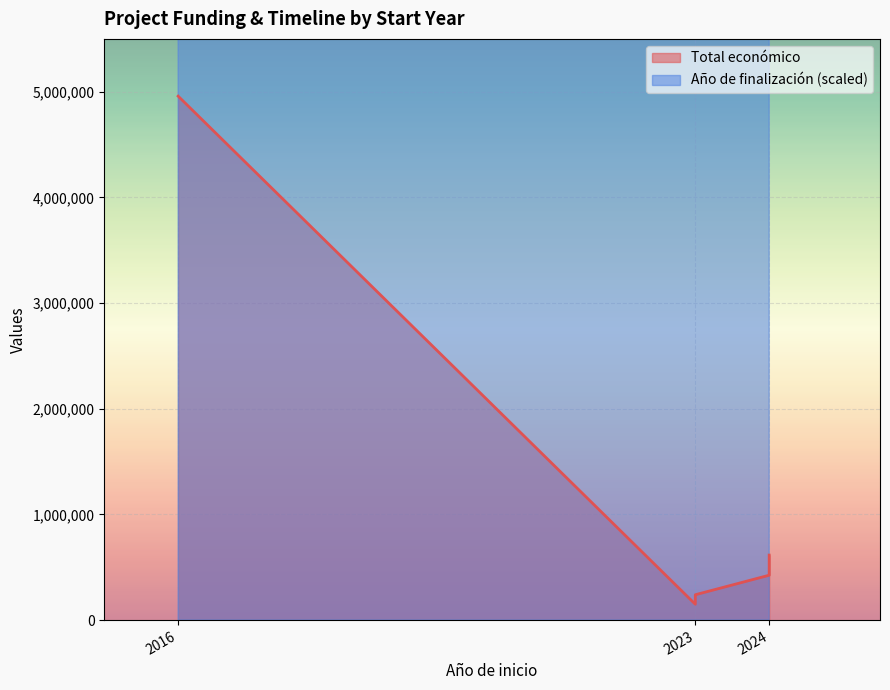

Does the chart display data point markers on the line(s)?

No